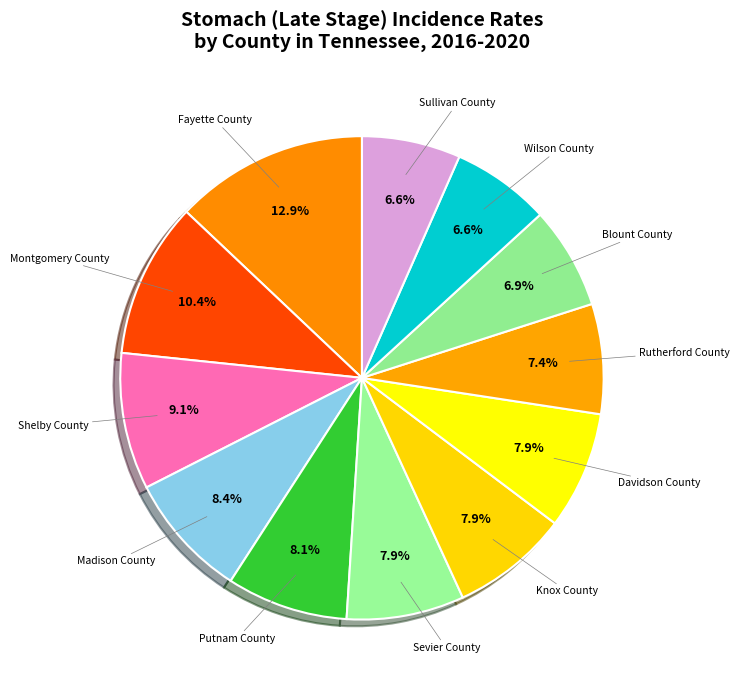

How many slices are in this pie chart?

12